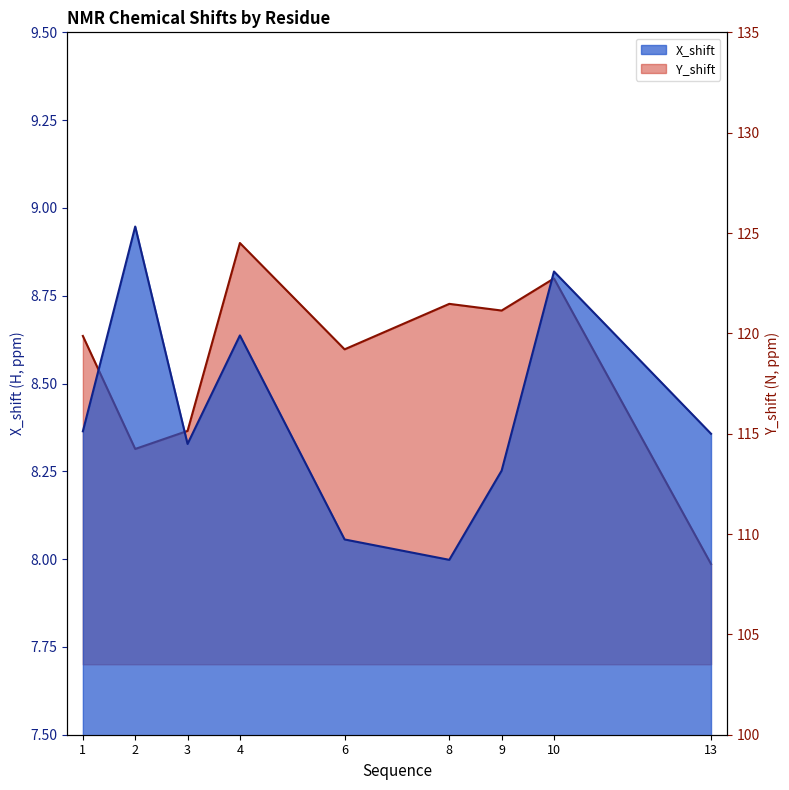

Count the number of data series in this chart.

2